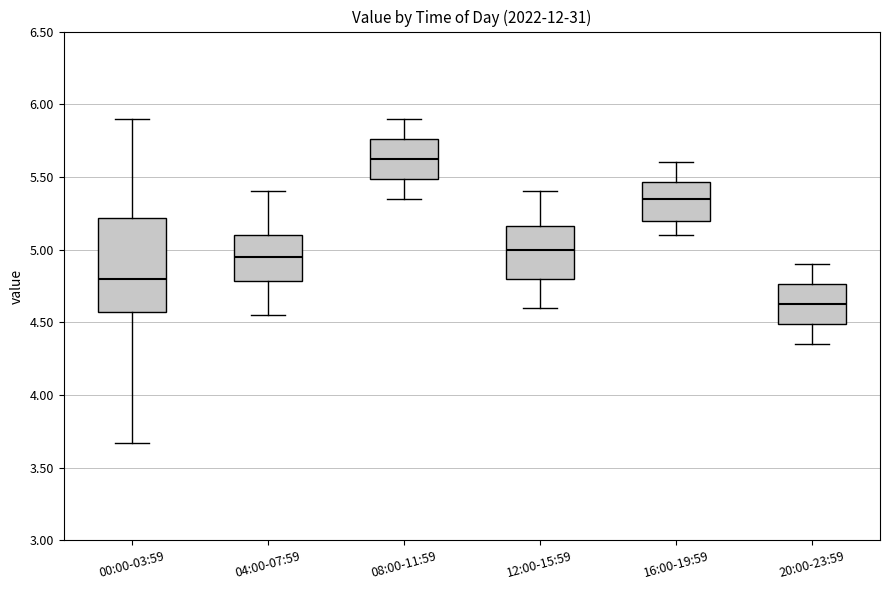

Reading left to right, transcribe this box plot: for each box, give where its median line is, the range the box spans, and where its two whiskers end, as read against the y-axis. The values are not printed on the chart, so give them approximately, as read against the axis.

00:00-03:59: median 4.80, box 4.55 to 5.20, whiskers 3.65 to 5.90
04:00-07:59: median 4.95, box 4.80 to 5.10, whiskers 4.55 to 5.40
08:00-11:59: median 5.65, box 5.50 to 5.75, whiskers 5.35 to 5.90
12:00-15:59: median 5.00, box 4.80 to 5.15, whiskers 4.60 to 5.40
16:00-19:59: median 5.35, box 5.20 to 5.45, whiskers 5.10 to 5.60
20:00-23:59: median 4.65, box 4.50 to 4.75, whiskers 4.35 to 4.90